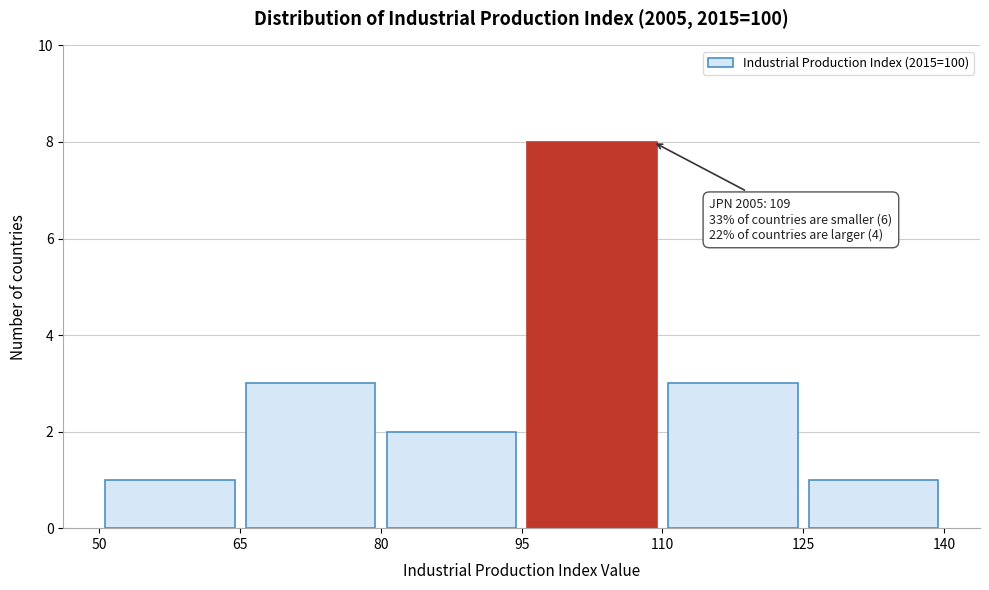

Which range on the x-axis has the tallest bar?

95 to 110